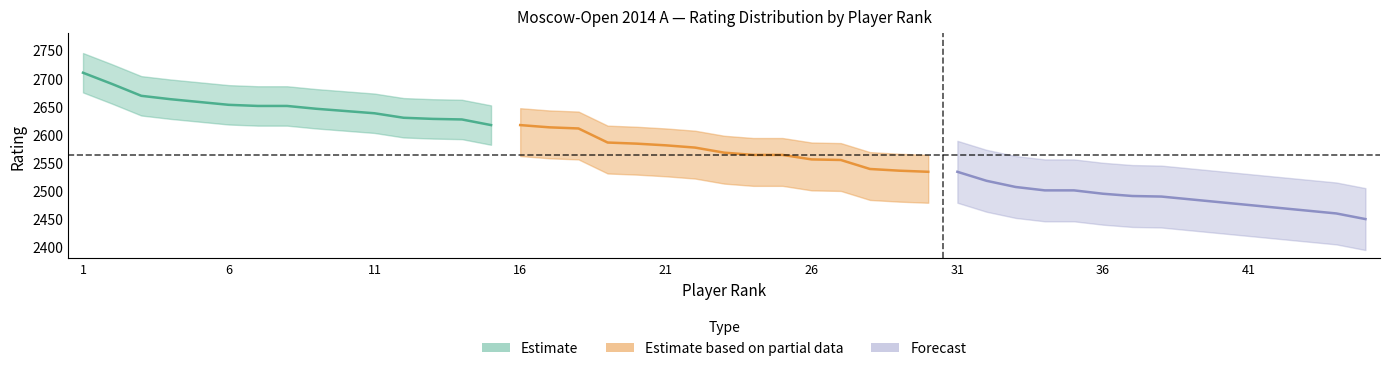

True or false: Estimate based on partial data and Forecast intersect in this chart.

False